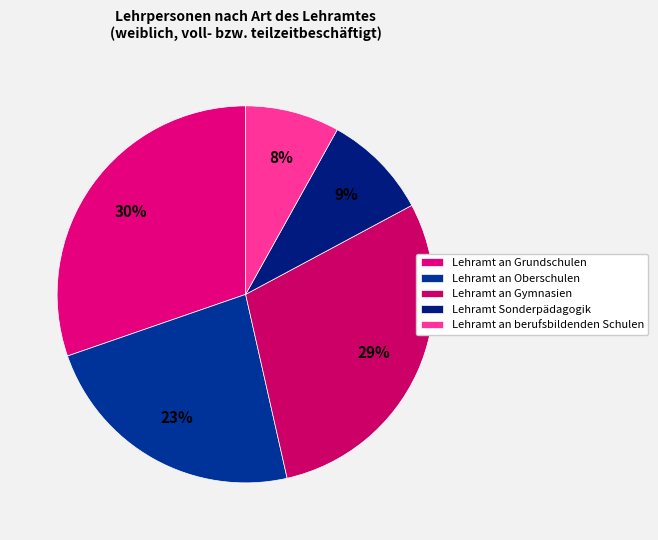

Is it true that Lehramt an Gymnasien is 41% of the pie?

False